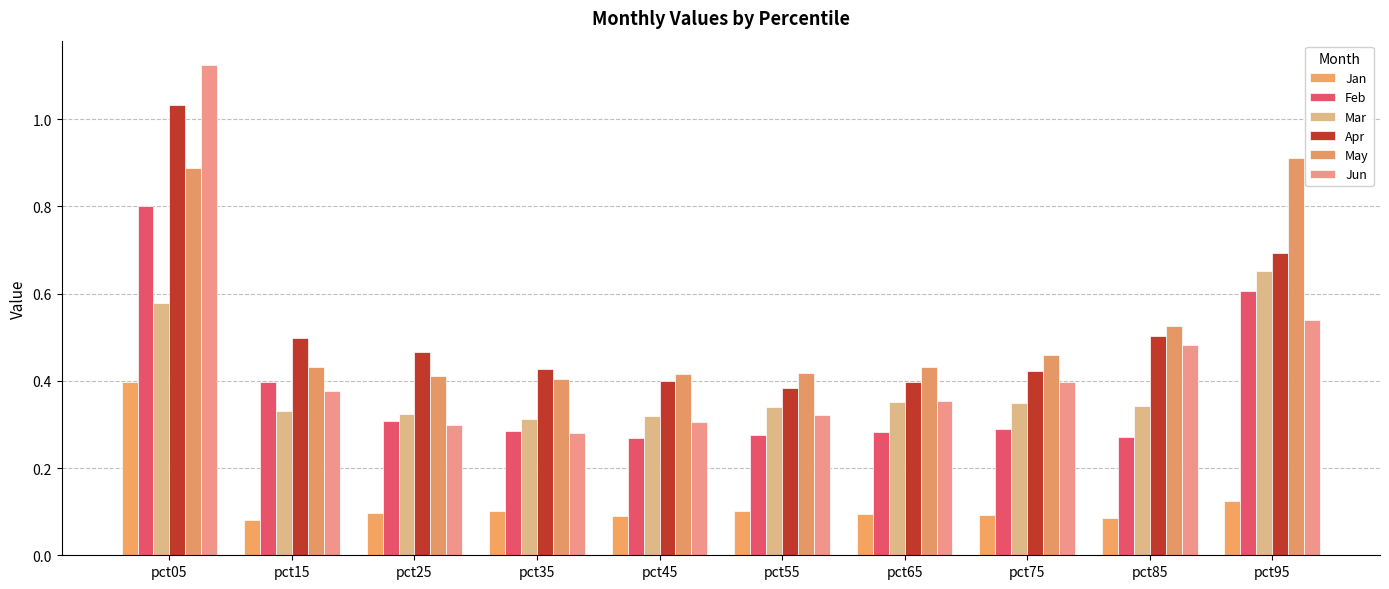

How many groups of bars are there?

10